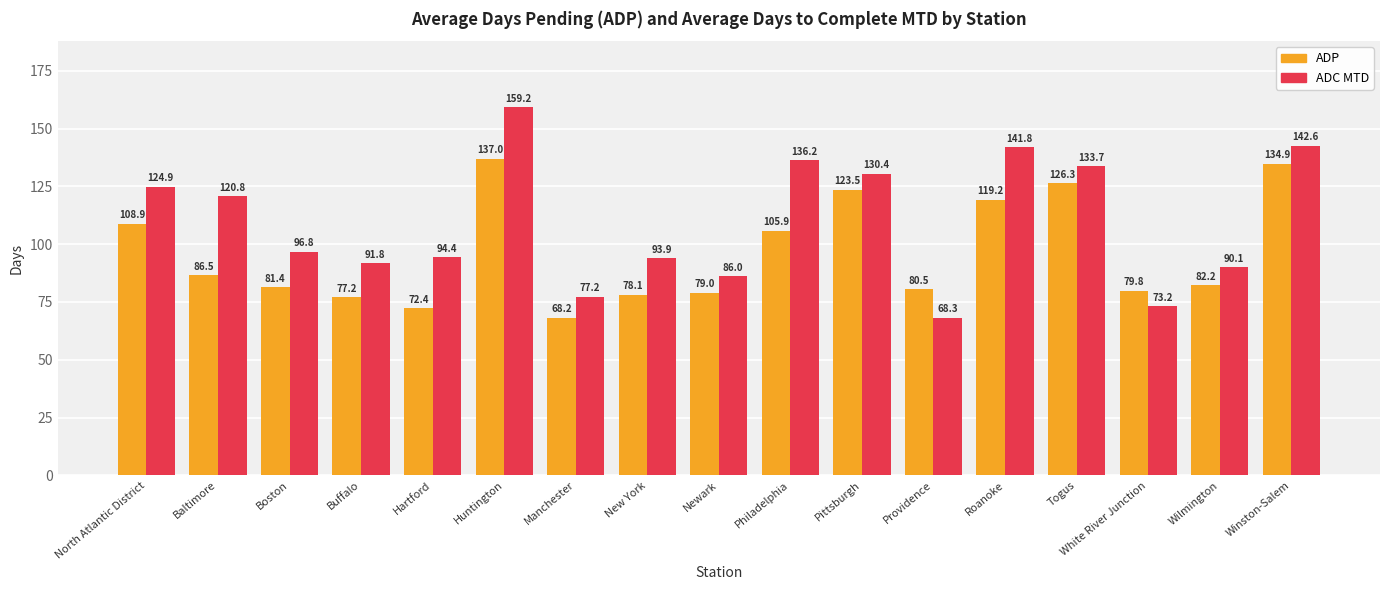

How many bars are there in each group?

2